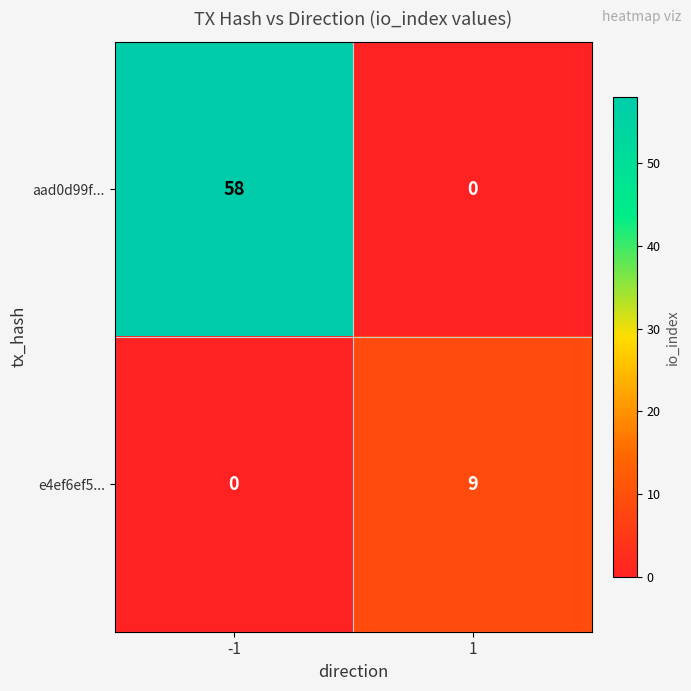

At which category is the sum across all series the highest?

-1